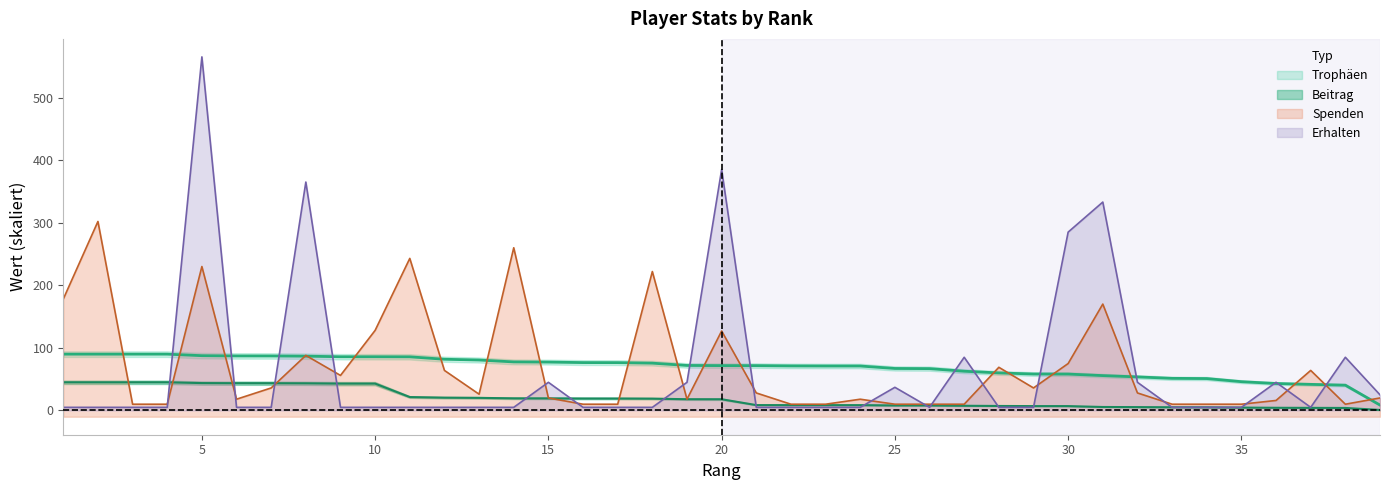

How many times do Erhalten and Spenden cross each other?

17